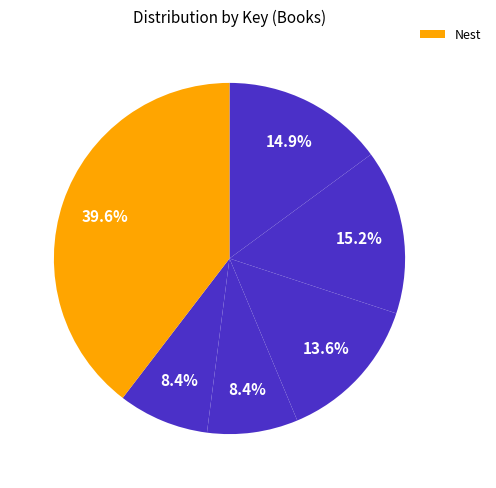

Is there any slice that represents more than half of the pie?

No